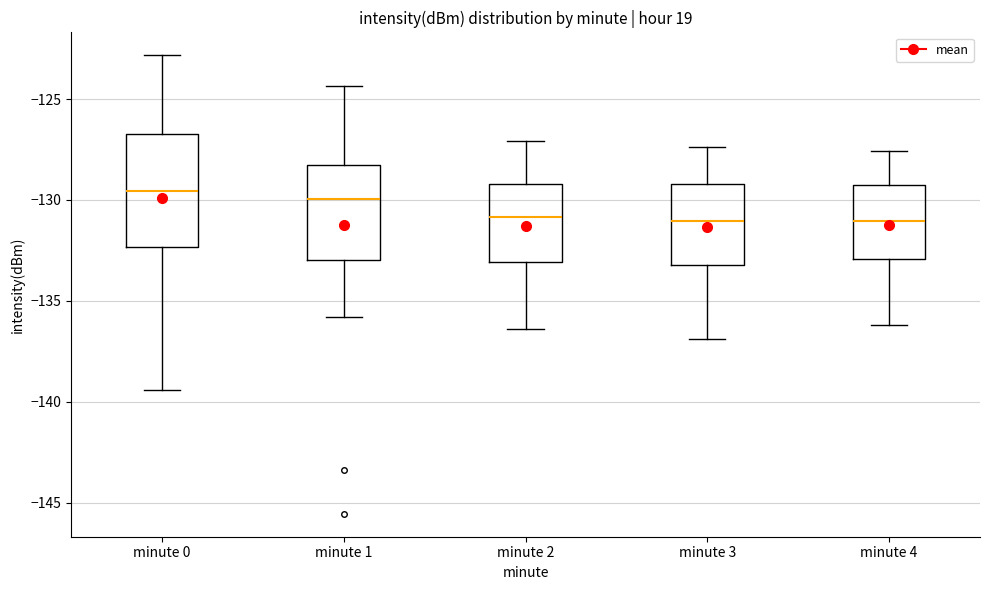

Where does the upper whisker of the box for minute 0 end on the y-axis? The values are not printed on the chart, so give them approximately, as read against the axis.

-123.0